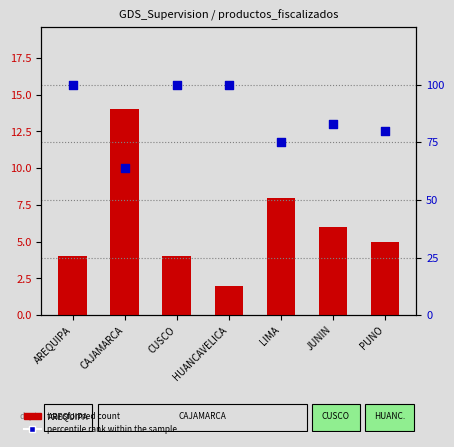

What is the total value across all series at HUANCAVELICA?

102